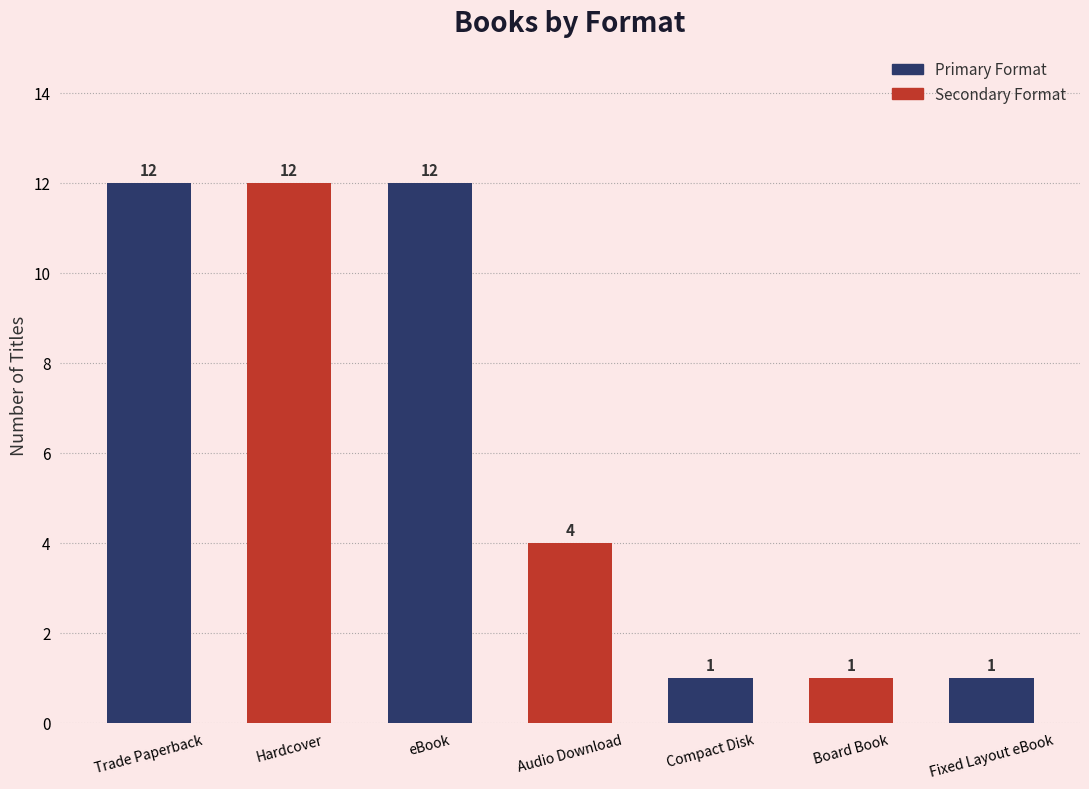

Count the number of categories in the chart.

7